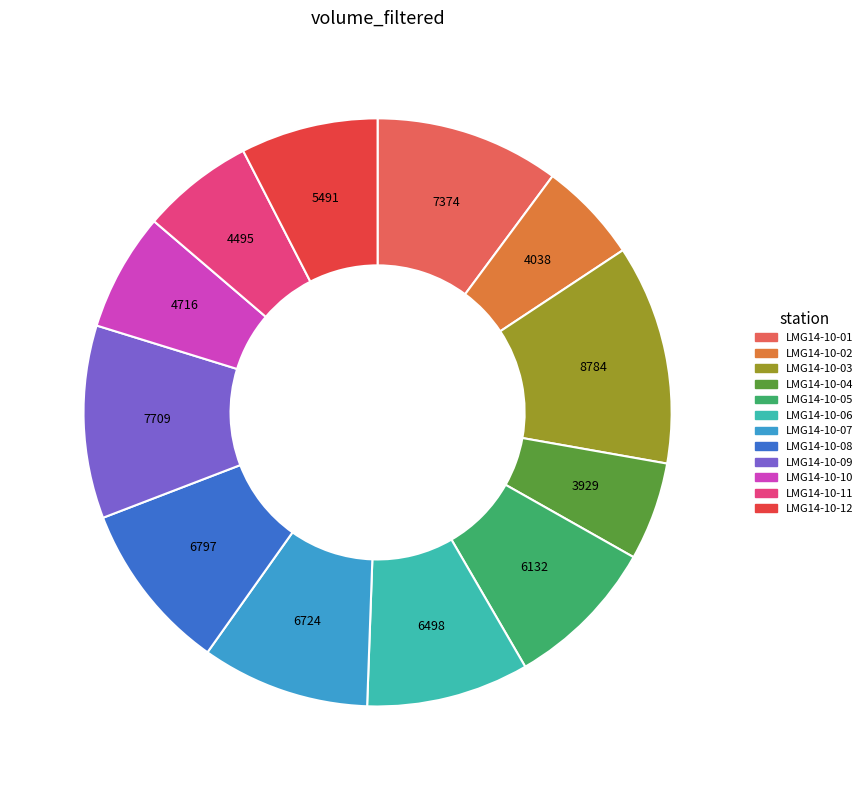

What is the largest slice in the pie chart?

LMG14-10-03